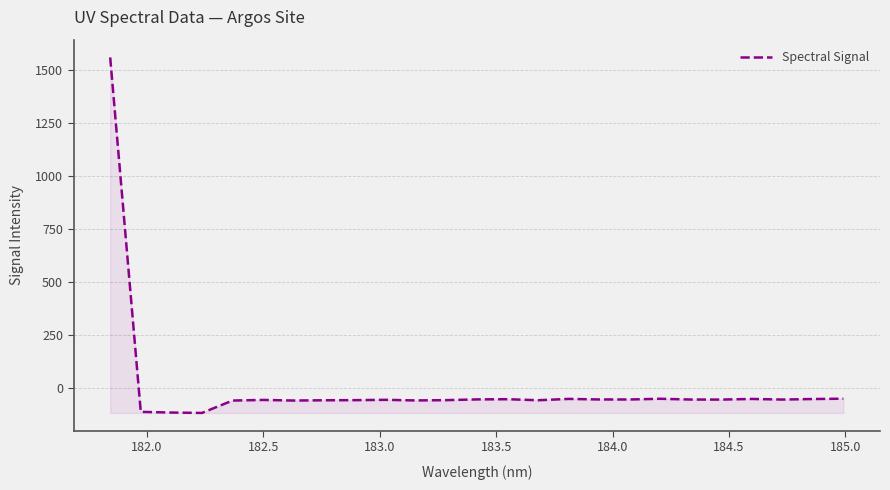

What is the difference between the maximum and minimum values?

1675.7